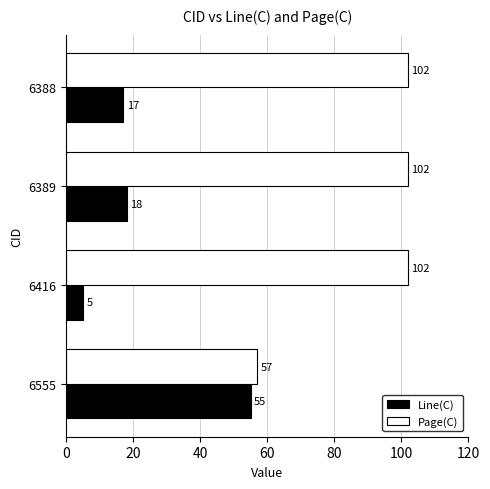

Where is Page(C) nearest to the value 79?

6555